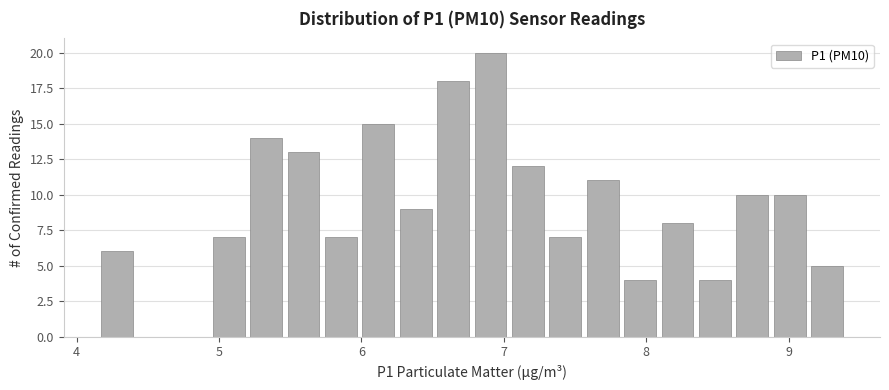

Around what value on the x-axis is the tallest bar? Give the approximate position of its centre, as read against the axis.

6.9